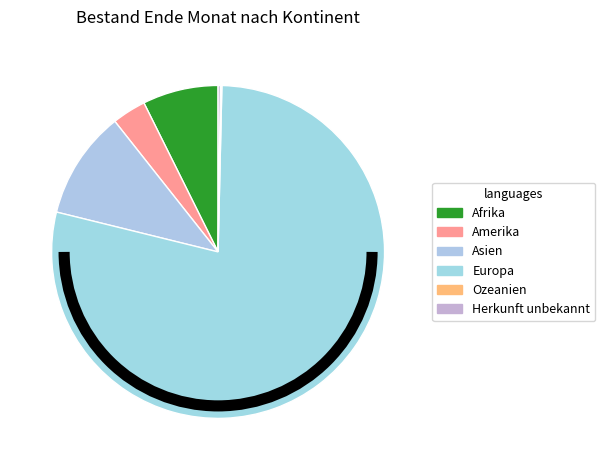

To the nearest percent, what percentage of the pie is Asien?

11%